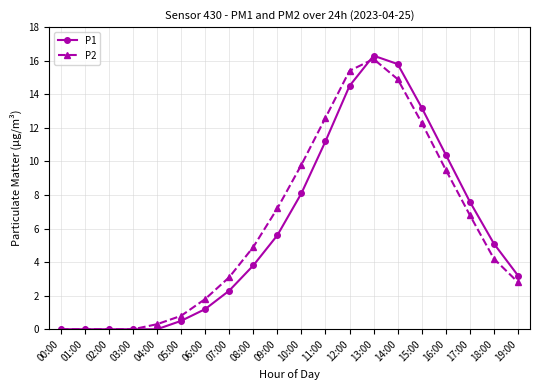

At 06:00, list the series in order from largest to smallest.

P2, P1